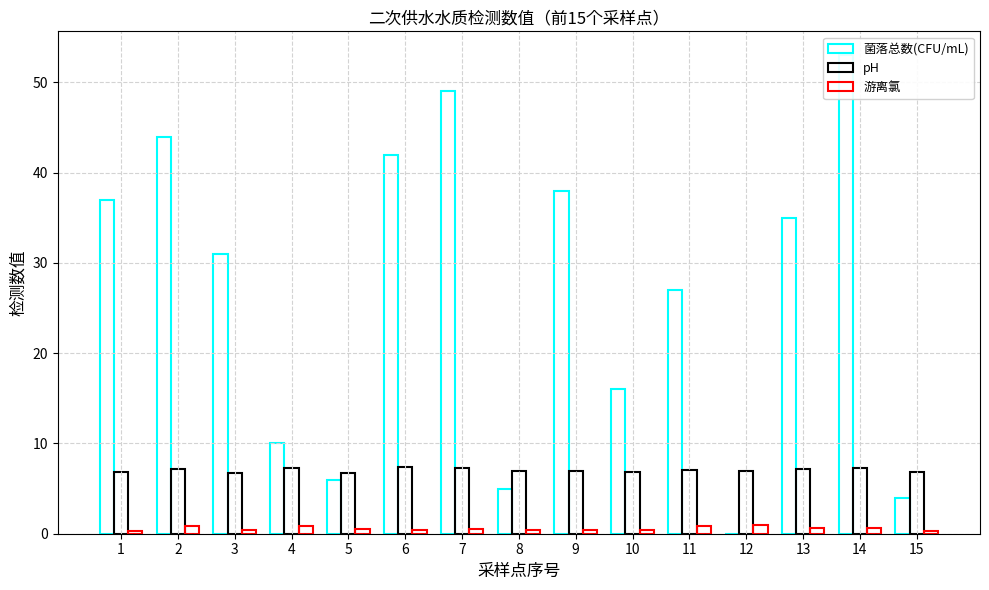

What is the difference between the 菌落总数(CFU/mL) values at 13 and 15?

31.0